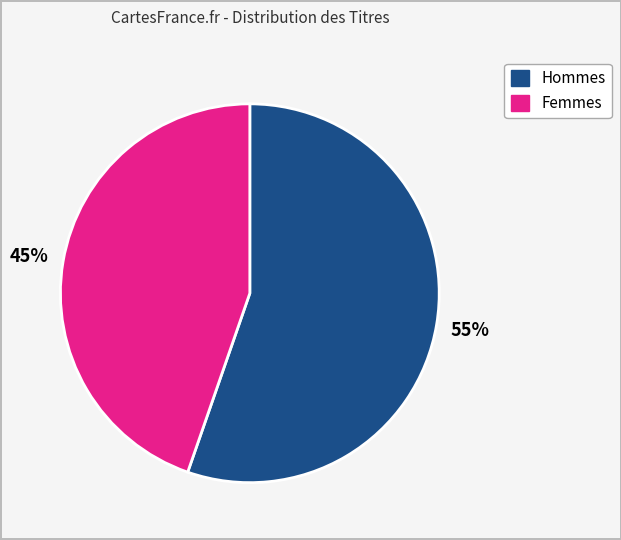

To the nearest percent, what is the average slice percentage?

50%